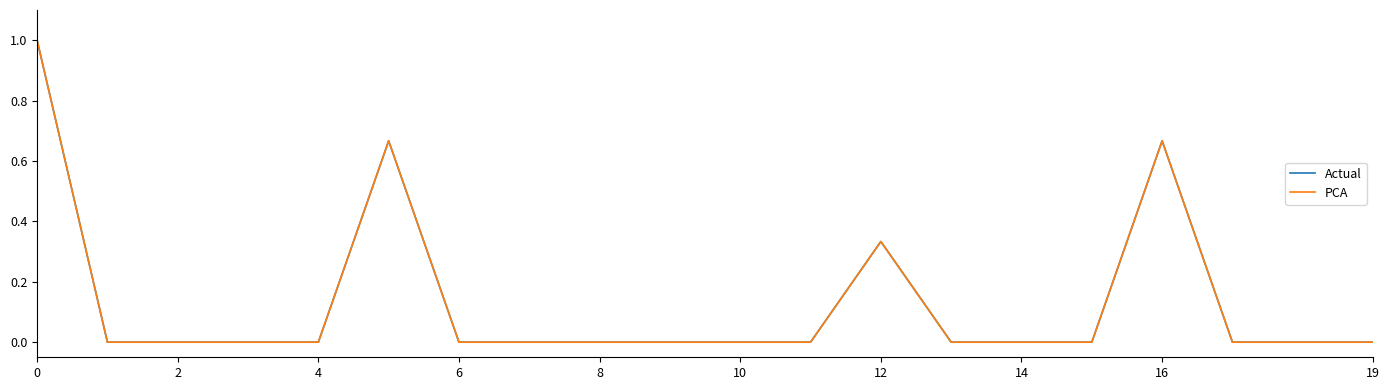

True or false: PCA and Actual intersect in this chart.

False